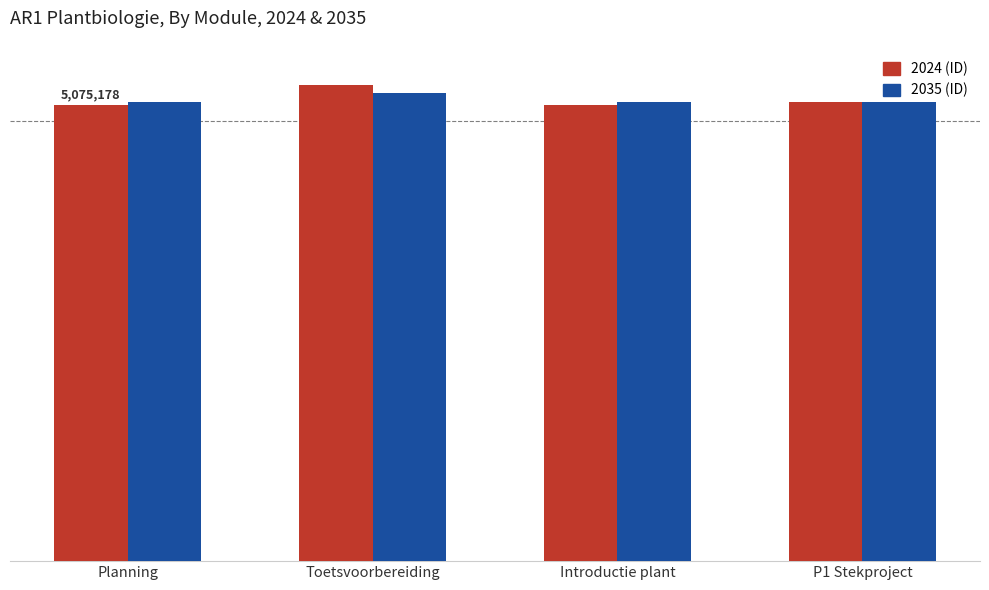

Reading right to left, what are all the values shown in this chart?

2024 (ID): P1 Stekproject=5107924	Introductie plant=5076293	Toetsvoorbereiding=5301137	Planning=5075178
2035 (ID): P1 Stekproject=5108084	Introductie plant=5107929	Toetsvoorbereiding=5207401	Planning=5107928